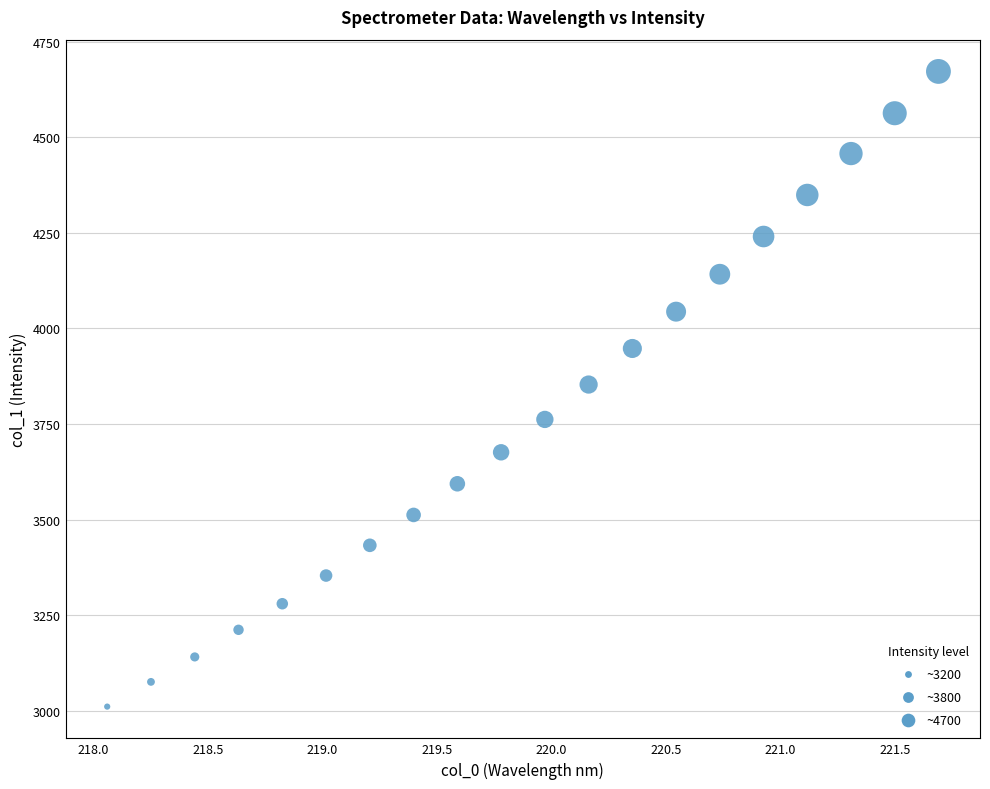

What is the range of Y values (max minus min)?

1660.0